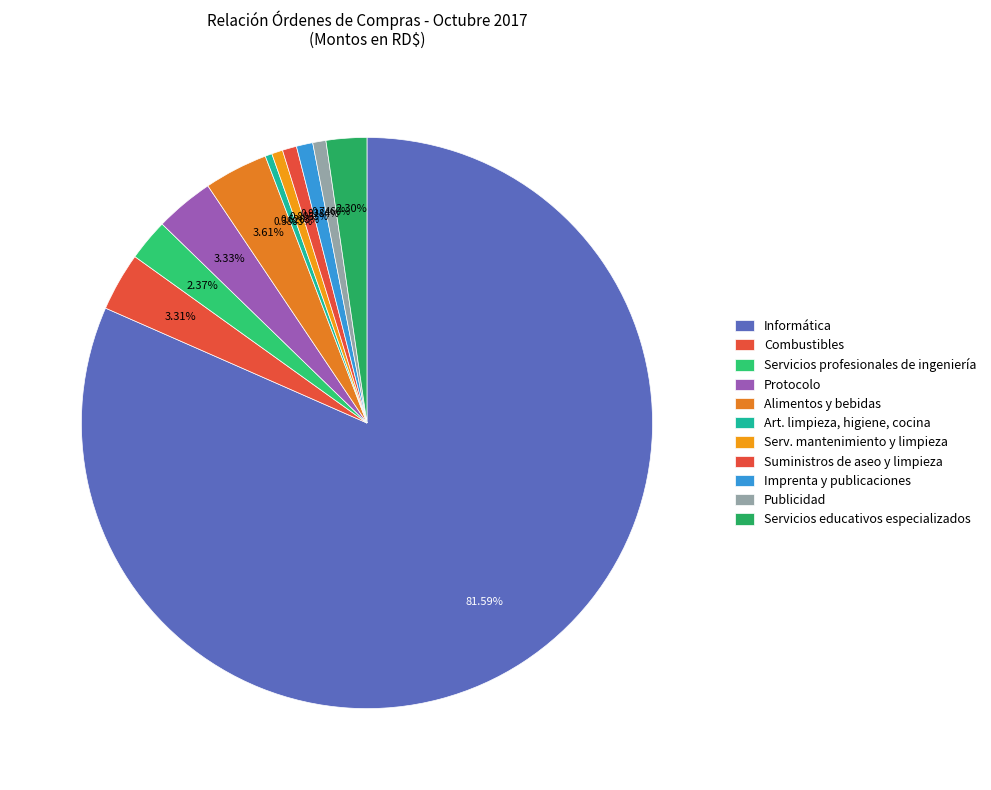

Approximately how many times larger is the value at Imprenta y publicaciones compared to Alimentos y bebidas?

0.3